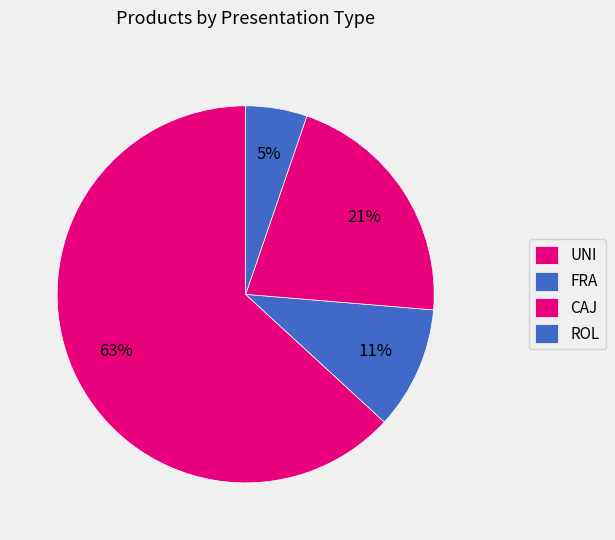

Between FRA and UNI, which is larger?

UNI